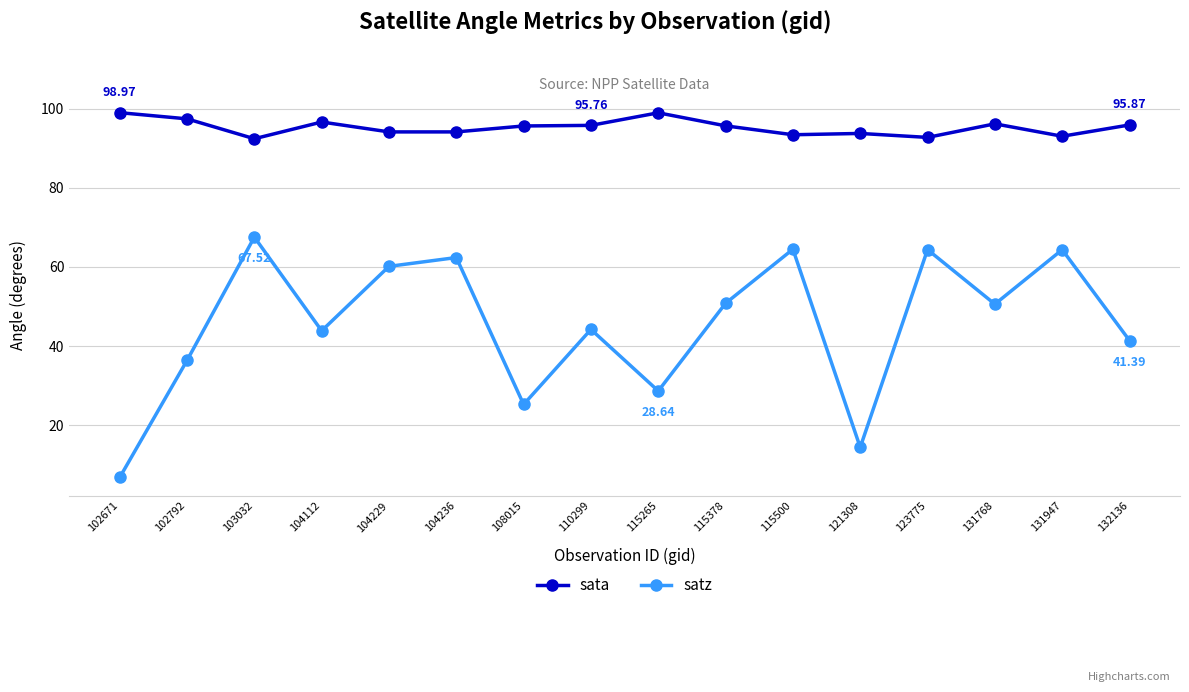

True or false: satz has more than 2 points higher than both neighbors.

True